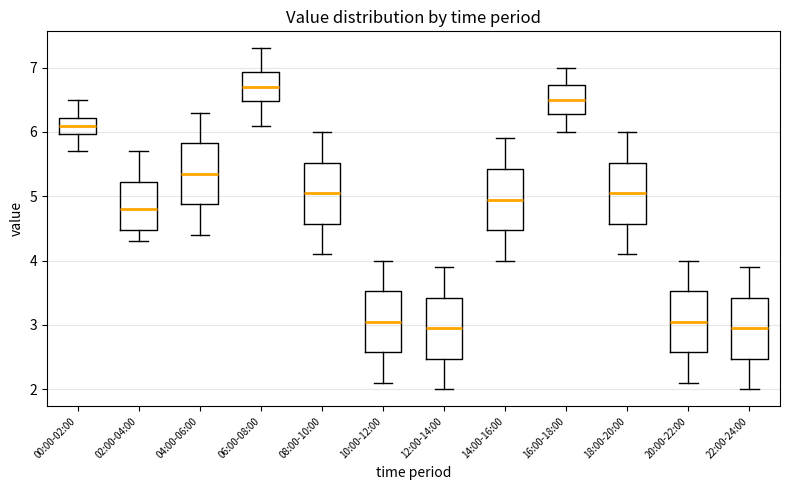

Reading left to right, read every box against the y-axis: the position of its median line, the range the box covers, and the ends of its whiskers. The values are not printed on the chart, so give them approximately, as read against the axis.

00:00-02:00: median 6.1, box 6.0 to 6.2, whiskers 5.7 to 6.5
02:00-04:00: median 4.8, box 4.5 to 5.2, whiskers 4.3 to 5.7
04:00-06:00: median 5.4, box 4.9 to 5.8, whiskers 4.4 to 6.3
06:00-08:00: median 6.7, box 6.5 to 6.9, whiskers 6.1 to 7.3
08:00-10:00: median 5.1, box 4.6 to 5.5, whiskers 4.1 to 6.0
10:00-12:00: median 3.1, box 2.6 to 3.5, whiskers 2.1 to 4.0
12:00-14:00: median 3.0, box 2.5 to 3.4, whiskers 2.0 to 3.9
14:00-16:00: median 5.0, box 4.5 to 5.4, whiskers 4.0 to 5.9
16:00-18:00: median 6.5, box 6.3 to 6.7, whiskers 6.0 to 7.0
18:00-20:00: median 5.1, box 4.6 to 5.5, whiskers 4.1 to 6.0
20:00-22:00: median 3.1, box 2.6 to 3.5, whiskers 2.1 to 4.0
22:00-24:00: median 3.0, box 2.5 to 3.4, whiskers 2.0 to 3.9